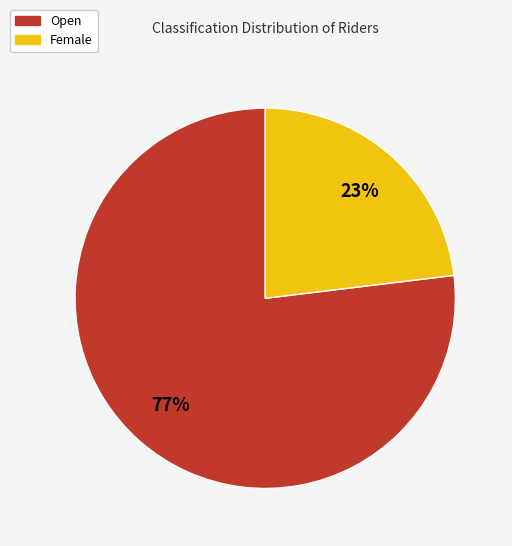

True or false: Open accounts for 82% of the total.

False